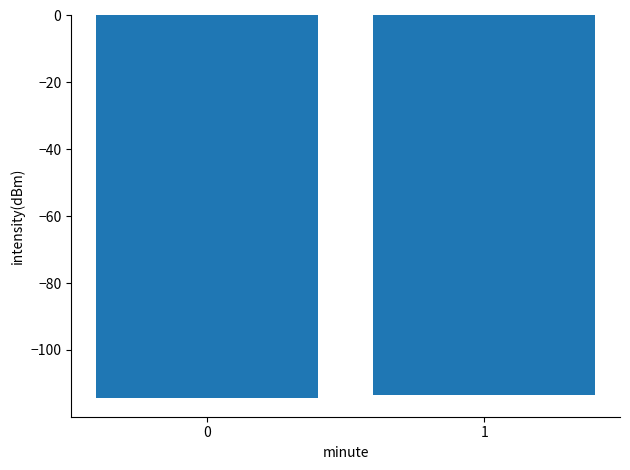

What is the average value?

-113.9